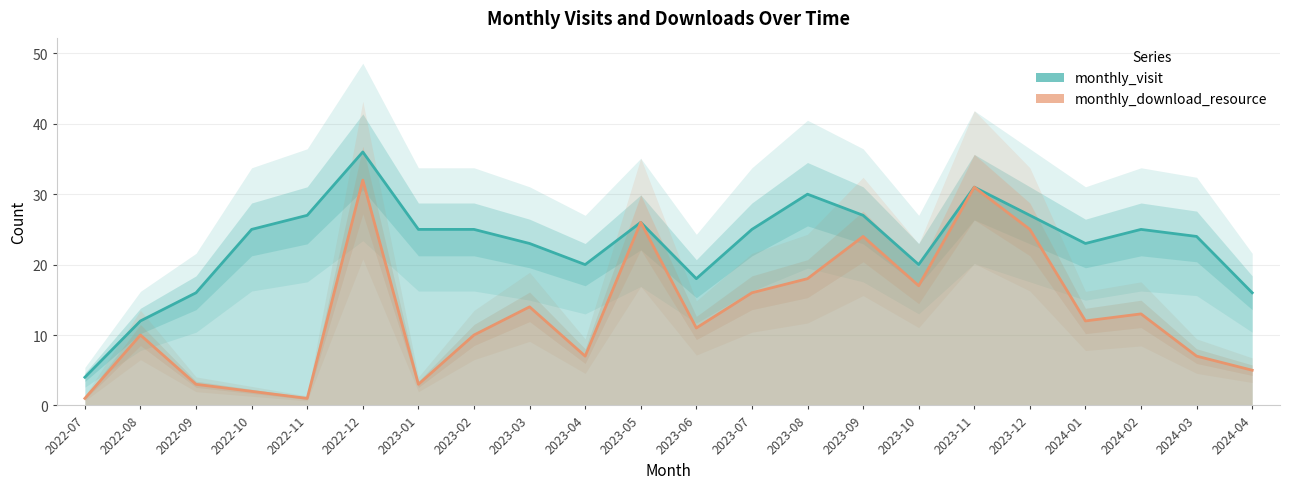

What is the sum of the monthly_download_resource values at 2022-12 and 2022-10?

34